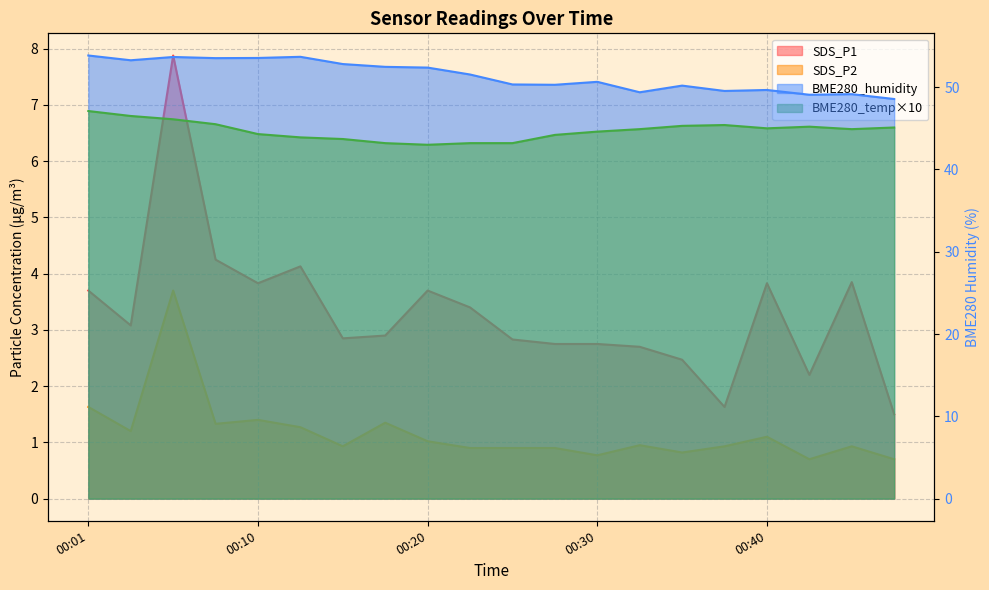

What is the average value of the BME280_humidity series?

51.4